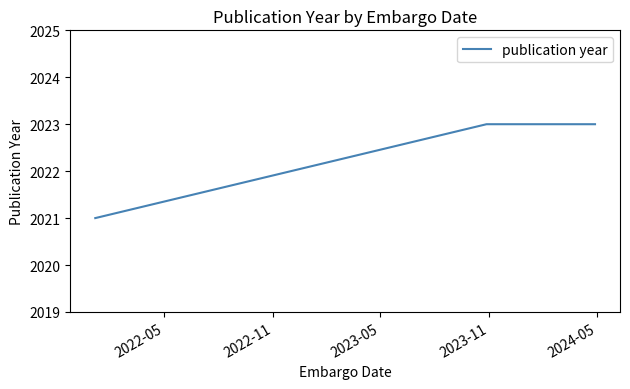

What is the greatest value displayed?

2023